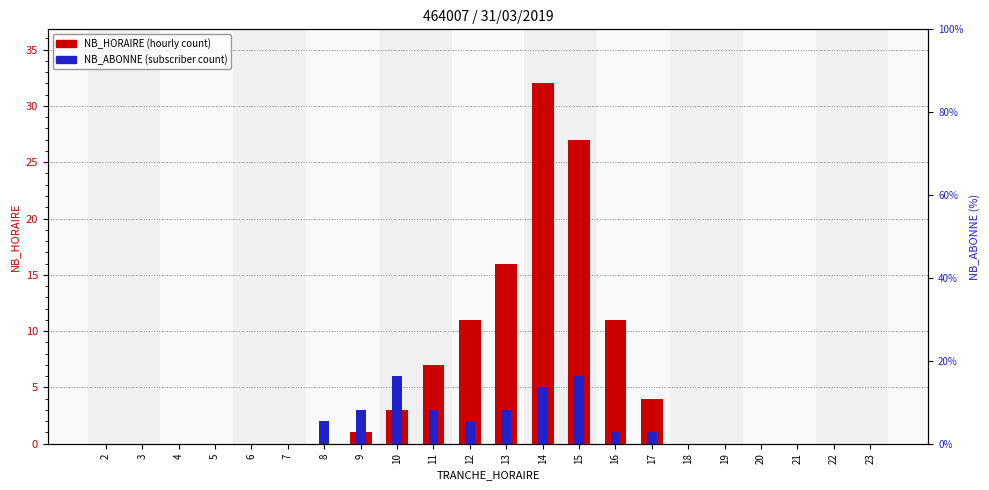

Rank the categories by NB_HORAIRE value from highest to lowest.

14, 15, 13, 12, 16, 11, 17, 10, 9, 2, 3, 4, 5, 6, 7, 8, 18, 19, 20, 21, 22, 23